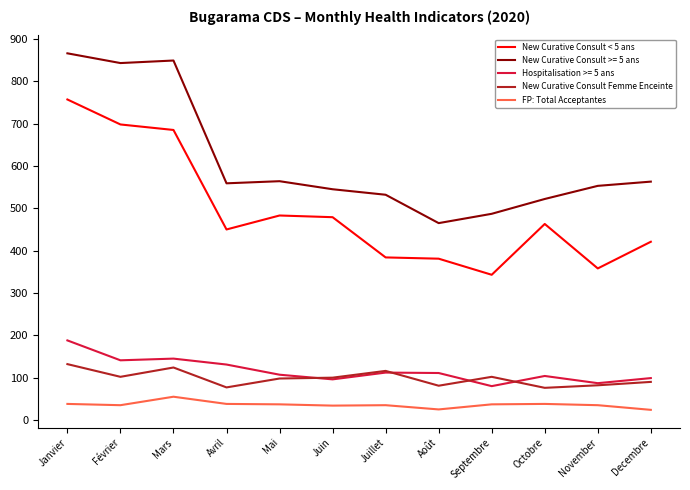

Is this an area chart (filled region under the line)?

No